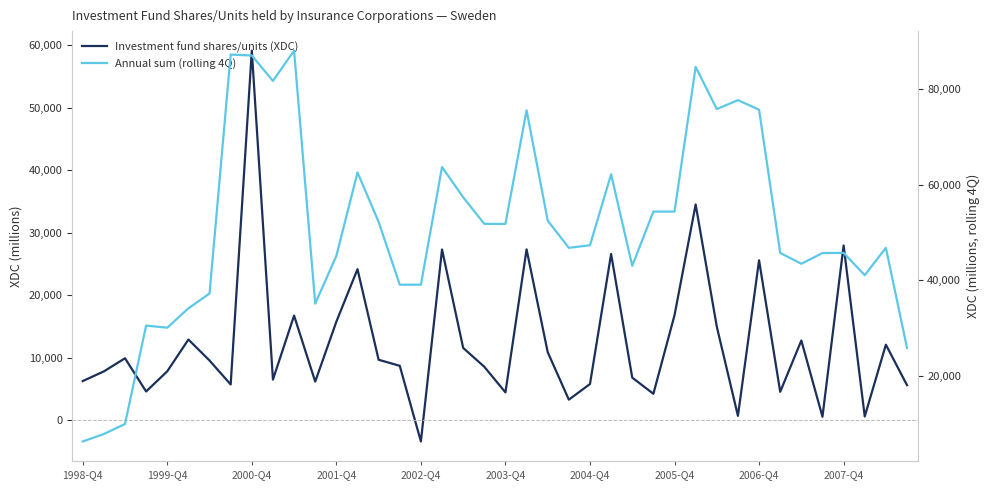

True or false: Annual sum (rolling 4Q) and Investment fund shares/units (XDC) intersect in this chart.

False